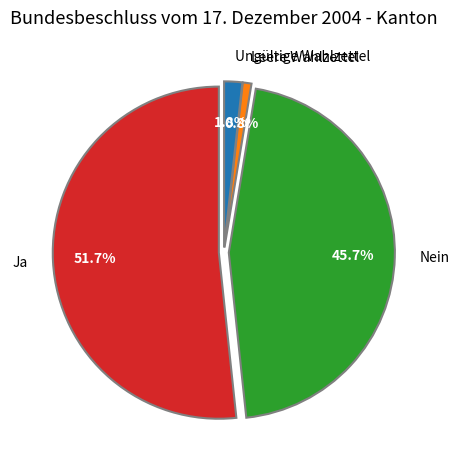

Rank the categories by value from highest to lowest.

Ja, Nein, Ungültige Wahlzettel, Leere Wahlzettel